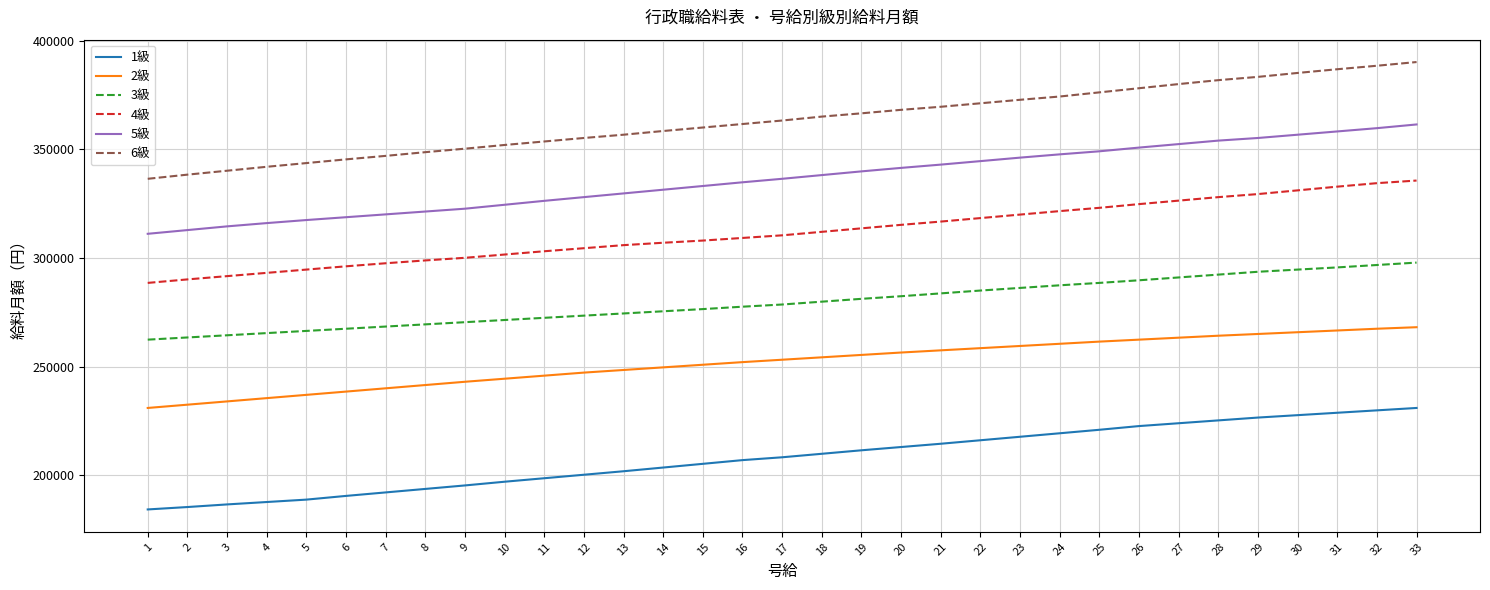

What is the difference between the 6級 values at 9 and 2?

11954